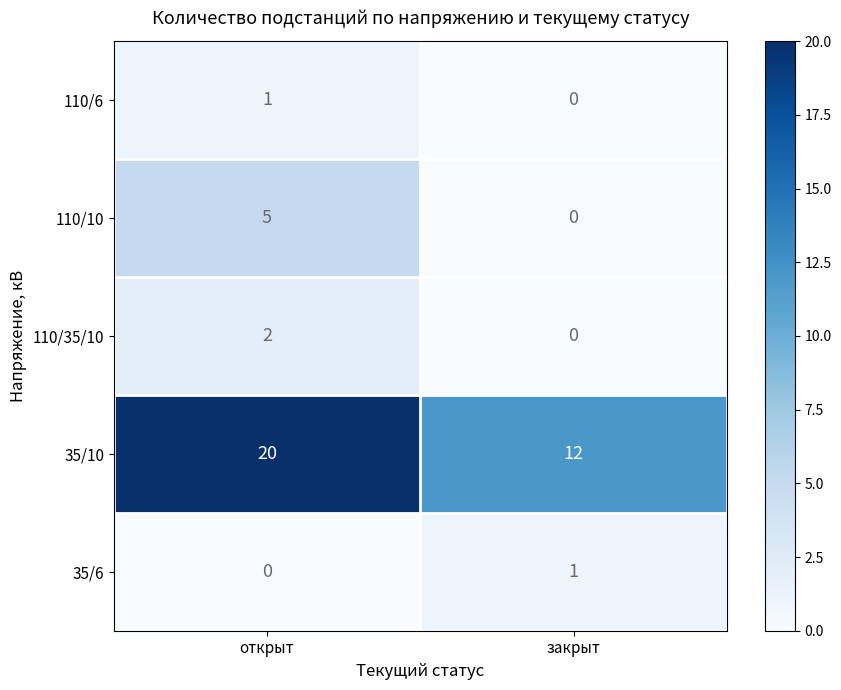

Reading left to right, what are all the values shown in this chart?

110/6: открыт=1	закрыт=0
110/10: открыт=5	закрыт=0
110/35/10: открыт=2	закрыт=0
35/10: открыт=20	закрыт=12
35/6: открыт=0	закрыт=1